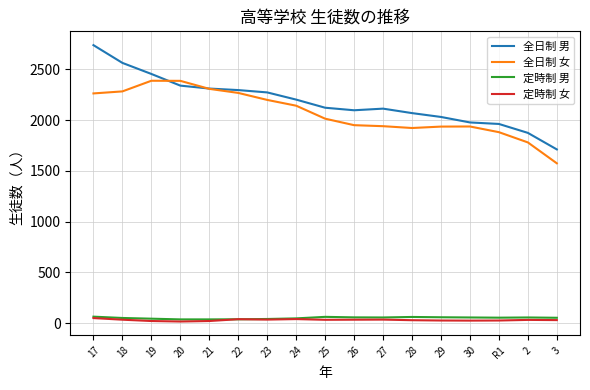

What is the total value across all series at 29?

4051